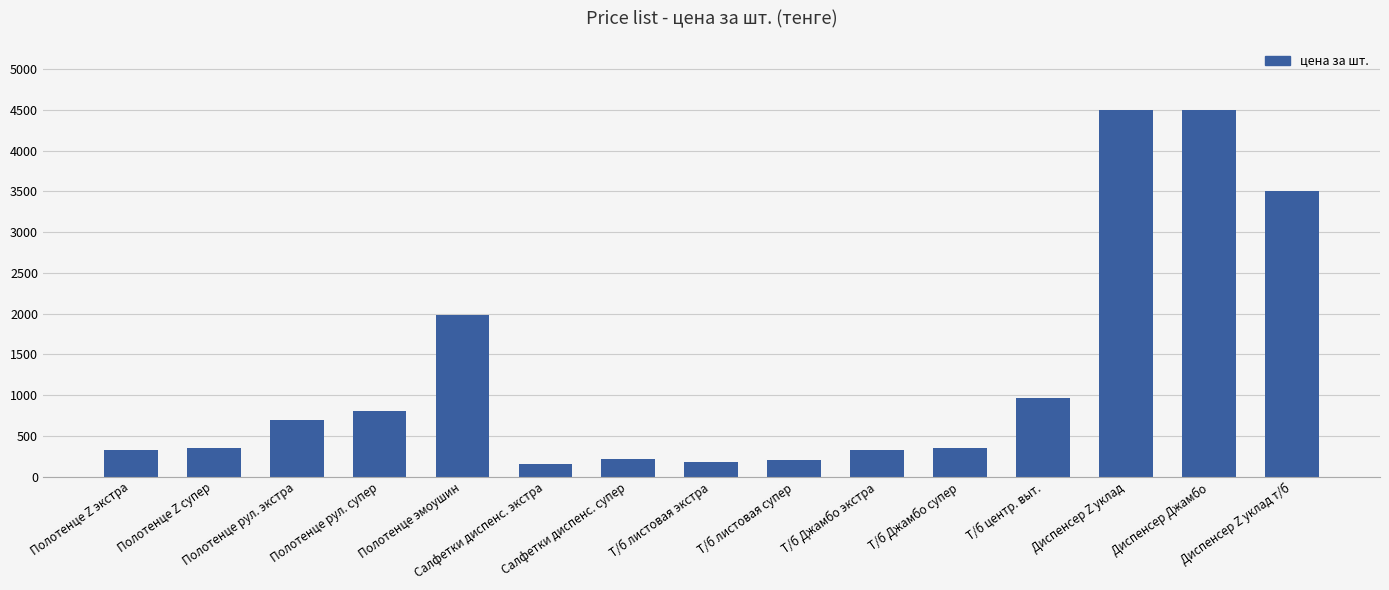

What is the value of the 14th bar from the left?

4500